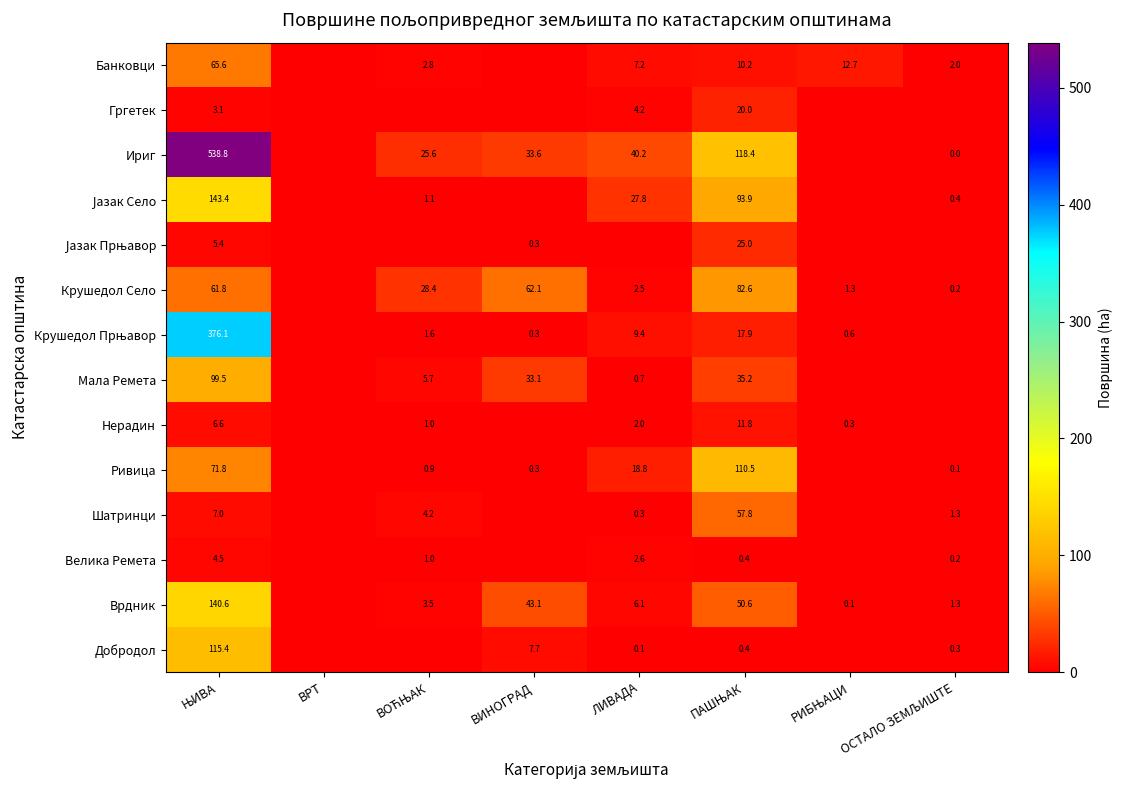

True or false: Ириг has a value of 9.1 at ВИНОГРАД.

False